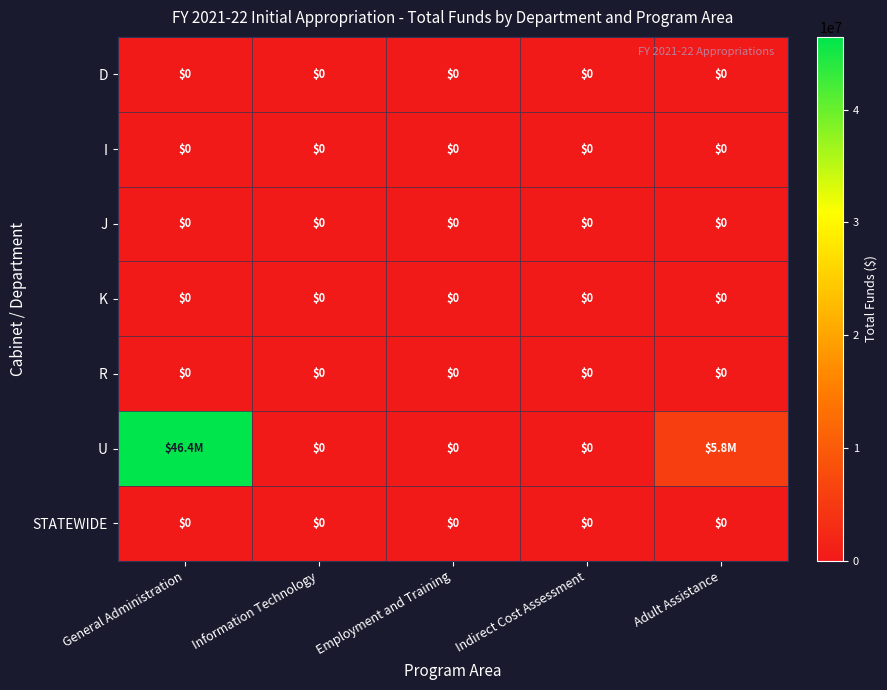

Is it true that R equals 0 at Employment and Training?

True